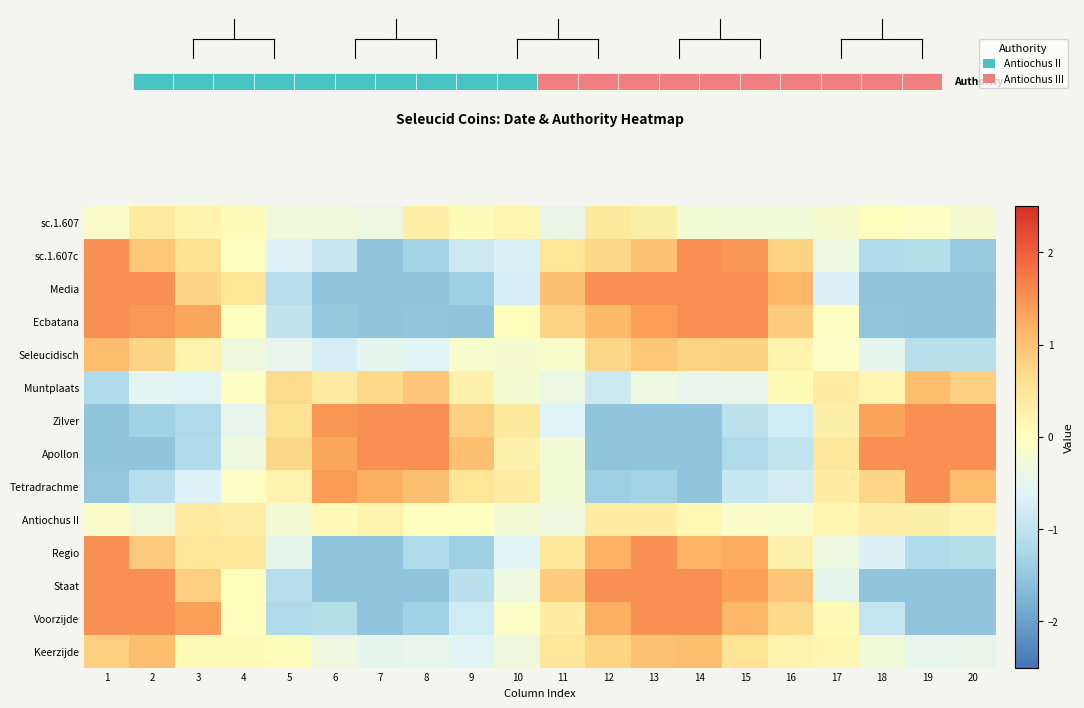

How many negative values does the Muntplaats series have?

10